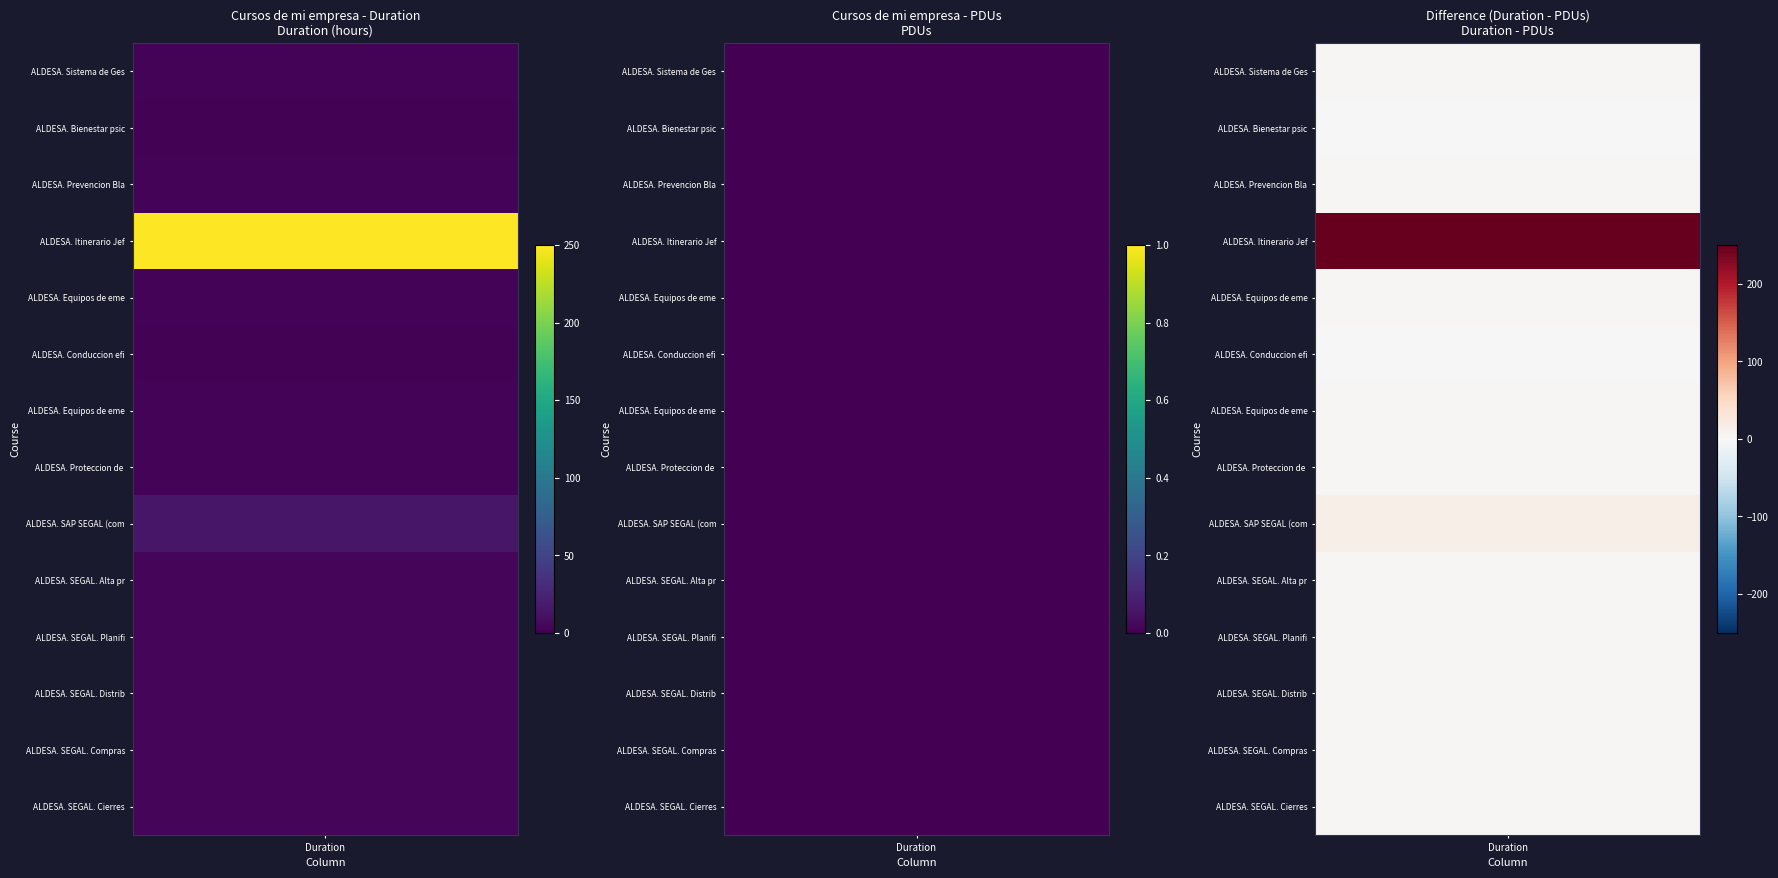

Rank the series by their maximum value, from highest to lowest.

ALDESA. Itinerario Jefaturas de obra, ALDESA. SAP SEGAL (completo), ALDESA. SEGAL. Alta proyectos, ALDESA. SEGAL. Planificacion y replanif, ALDESA. SEGAL. Distribucion temporal d, ALDESA. SEGAL. Compras, variaciones de, ALDESA. SEGAL. Cierres mensuales e info, ALDESA. Sistema de Gestion de Seguridad, ALDESA. Prevencion Blanqueo de Capitale, ALDESA. Equipos de emergencia. Barcelon, ALDESA. Equipos de emergencia. Madrid, ALDESA. Proteccion de datos personales, ALDESA. Bienestar psicoemocional: Piens, ALDESA. Conduccion eficiente